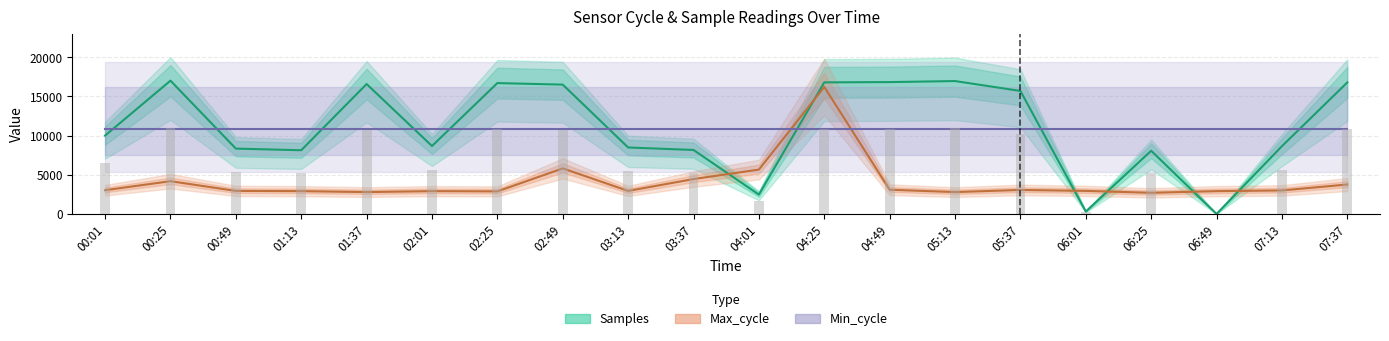

Between 01:13 and 04:25, which series saw the biggest shift?

Max_cycle